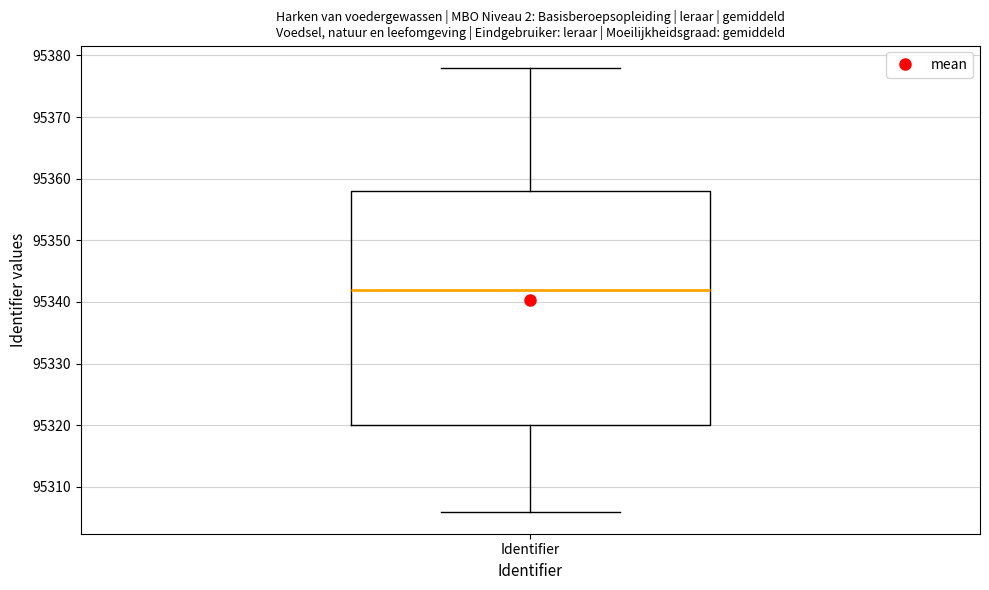

Where does the lower whisker of the box for Identifier end on the y-axis? The values are not printed on the chart, so give them approximately, as read against the axis.

95306